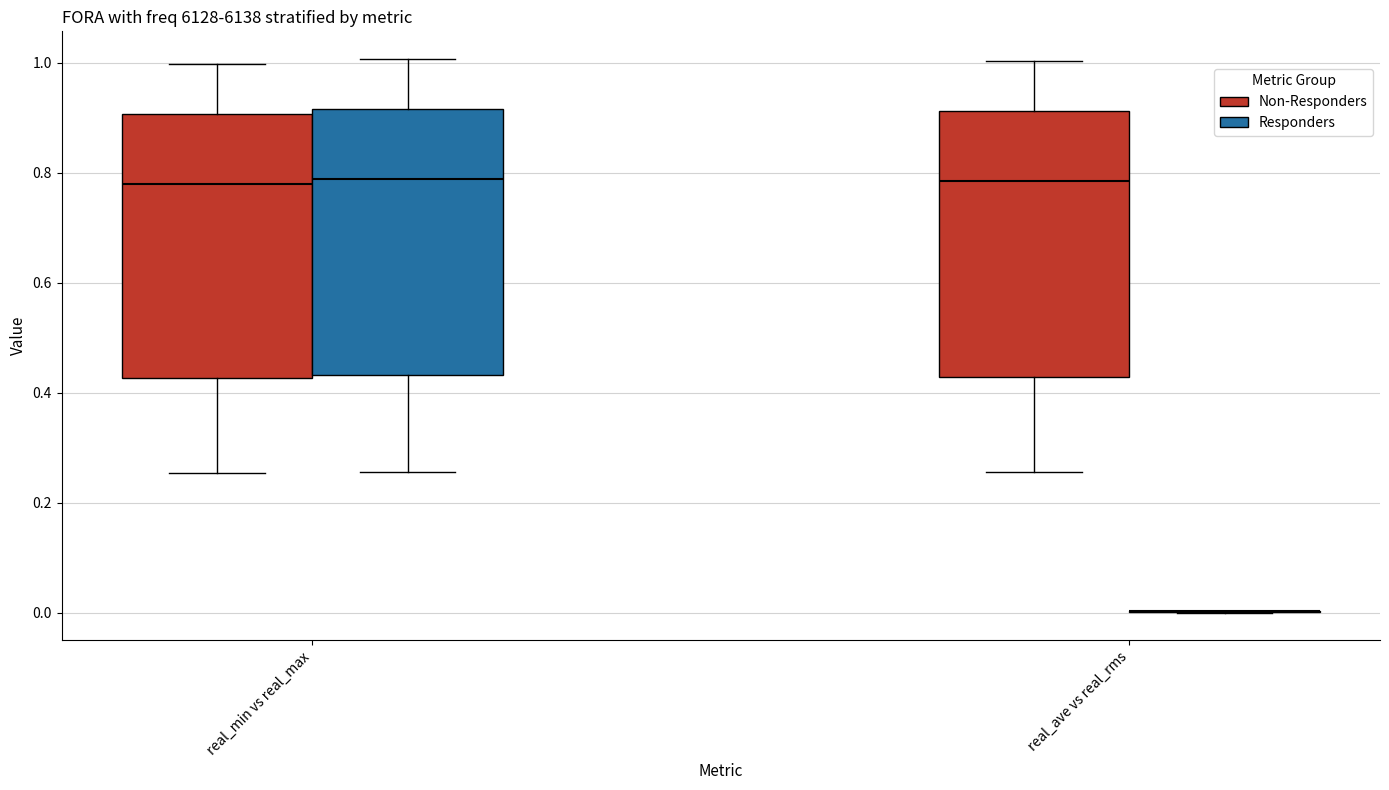

Where does the lower whisker of the box for real_min vs real_max (Non-Responders) end on the y-axis? The values are not printed on the chart, so give them approximately, as read against the axis.

0.26